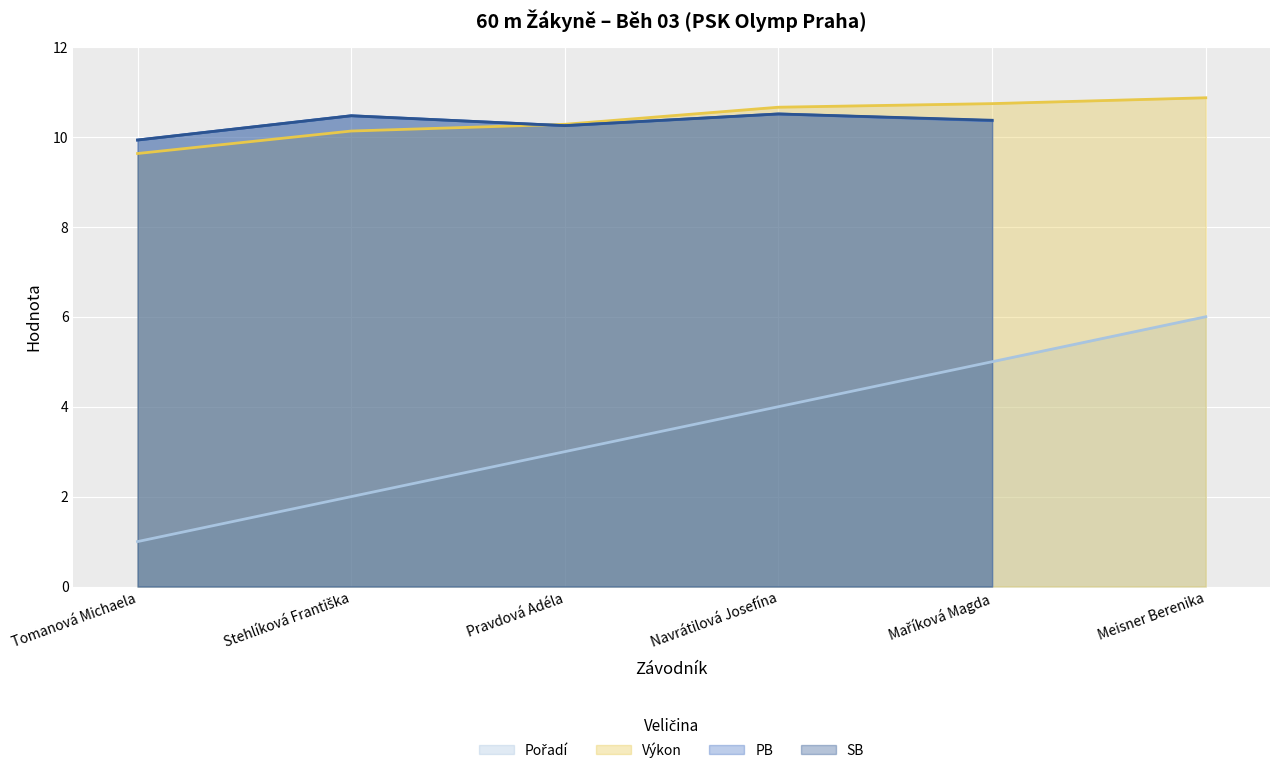

The Výkon series shows 17.9 at Pravdová Adéla. True or false?

False